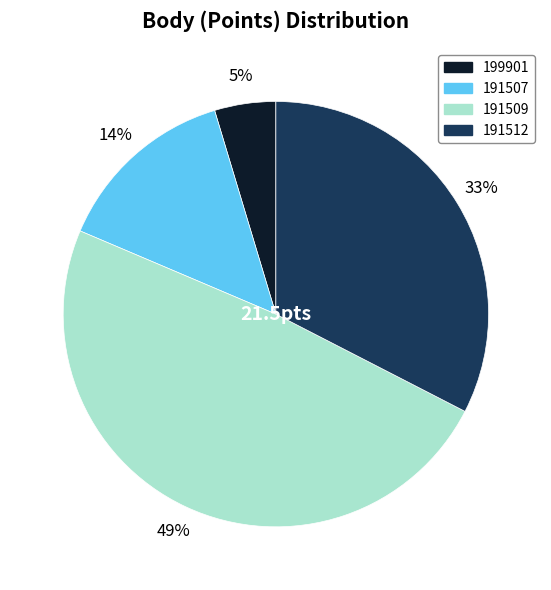

What is the ratio of the value at 191512 to the value at 191509?

0.7